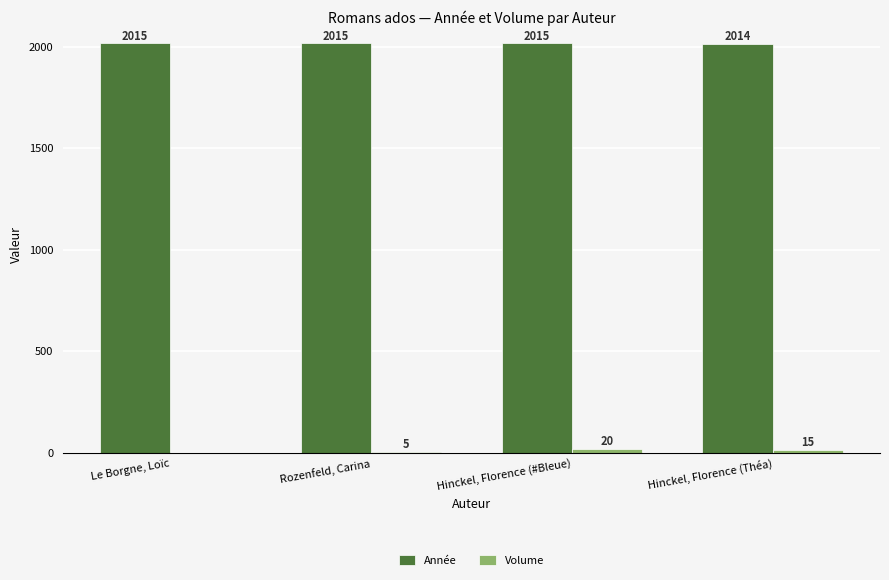

What is the sum of the Année values at Hinckel, Florence (Théa) and Le Borgne, Loïc?

4029